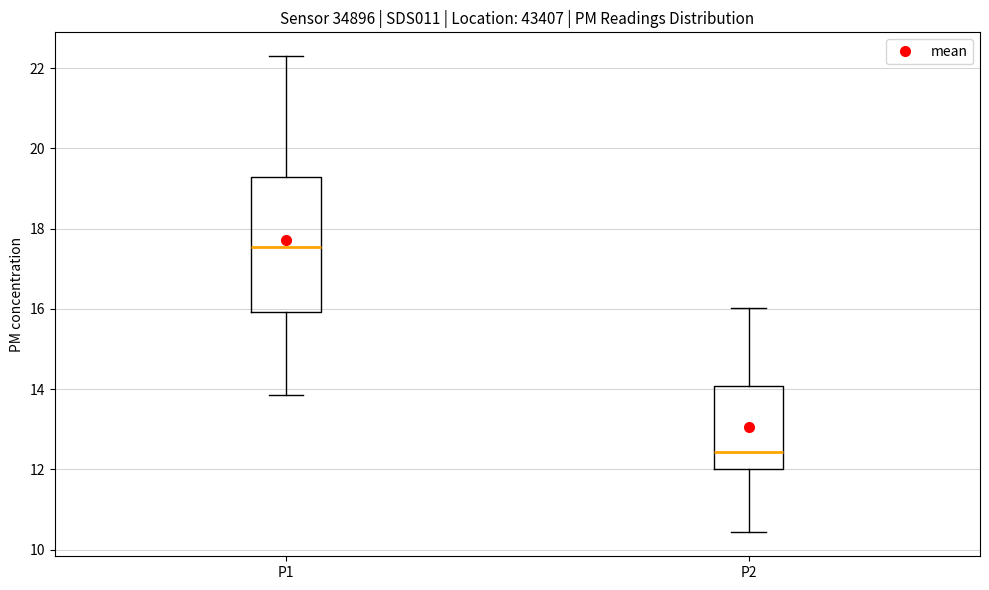

Reading left to right, read every box against the y-axis: the position of its median line, the range the box covers, and the ends of its whiskers. The values are not printed on the chart, so give them approximately, as read against the axis.

P1: median 17.6, box 16.0 to 19.2, whiskers 13.8 to 22.4
P2: median 12.4, box 12.0 to 14.0, whiskers 10.4 to 16.0